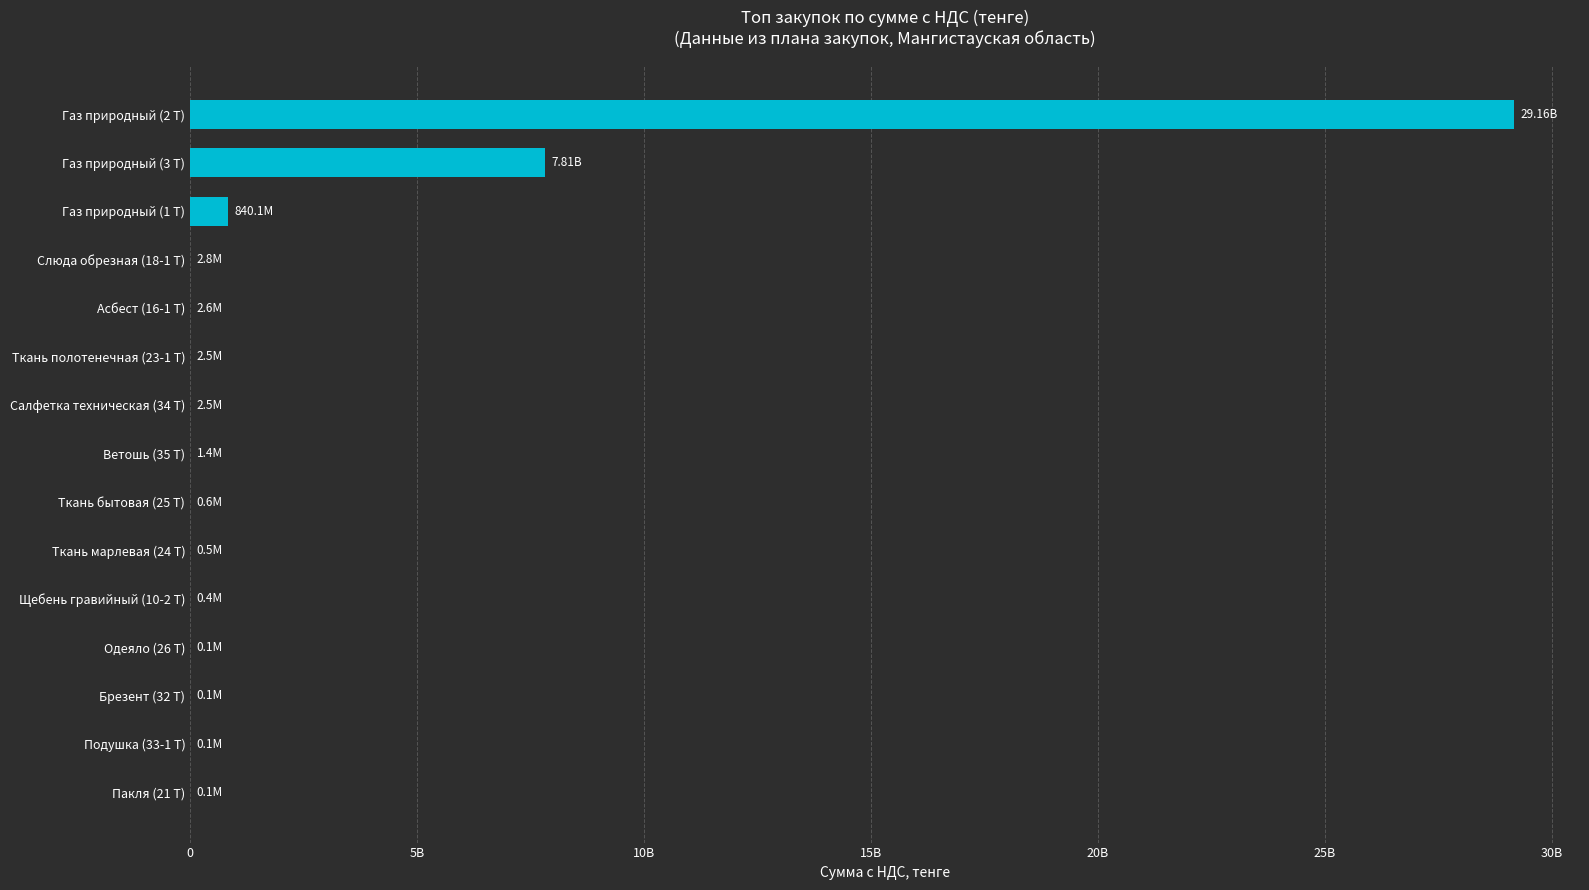

How many bars are there in total?

15